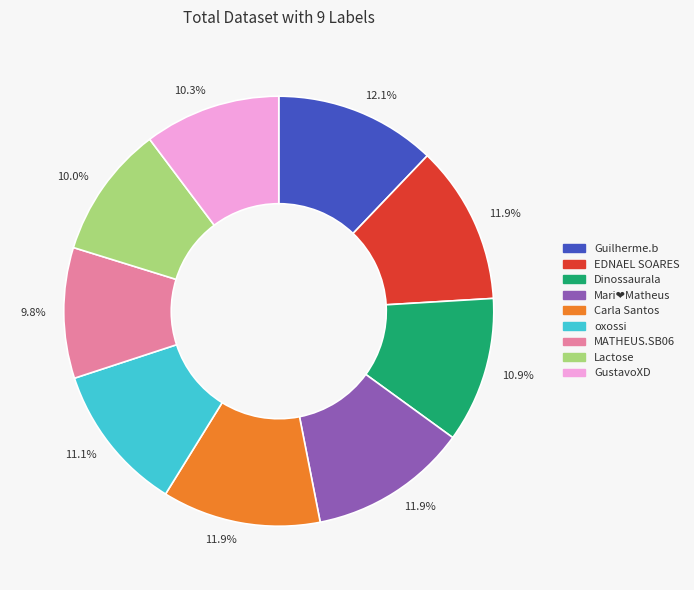

Does any single category account for the majority?

No